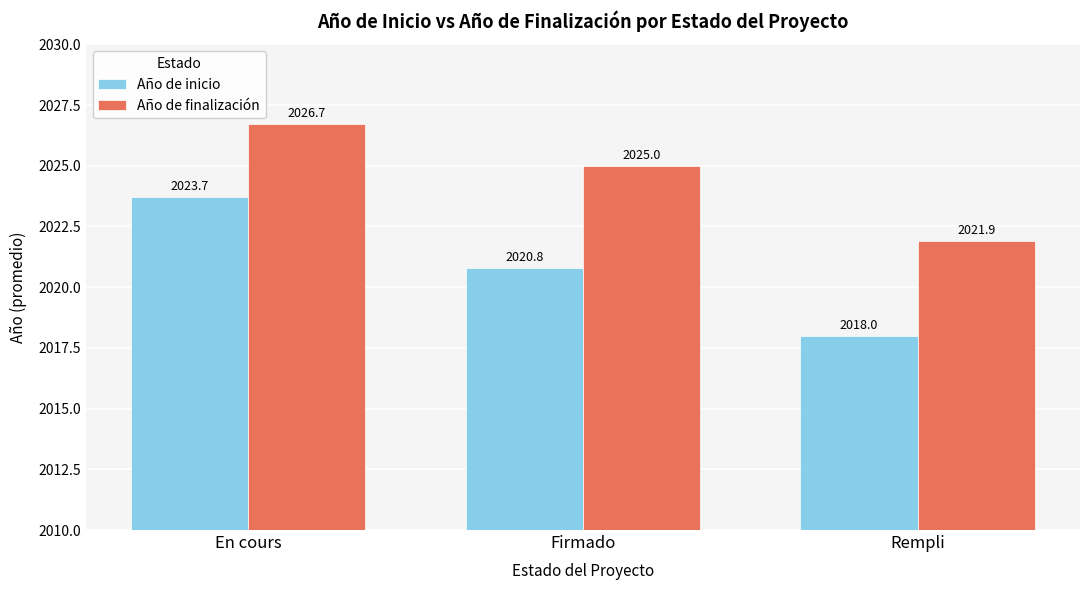

What is the greatest value displayed?

2026.7